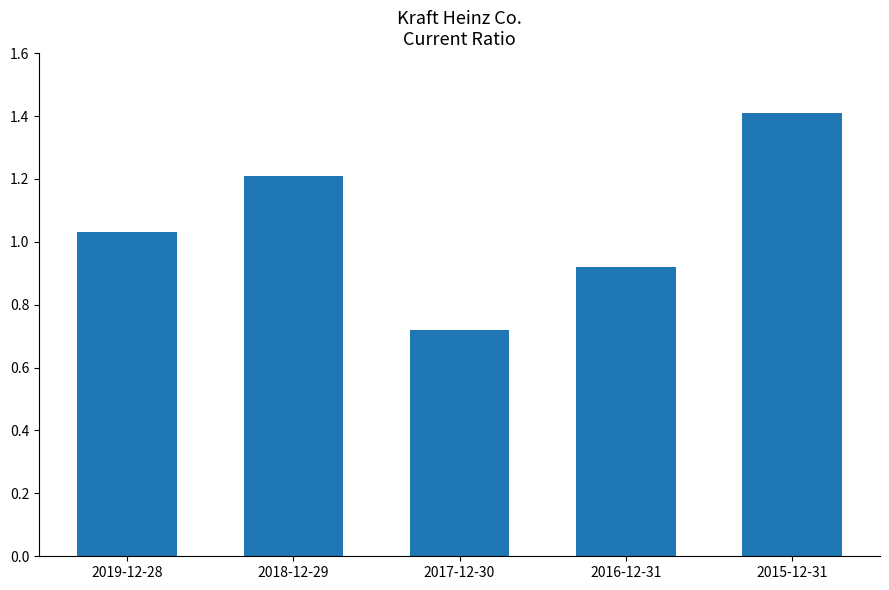

Which category has the lowest value across all series?

2017-12-30